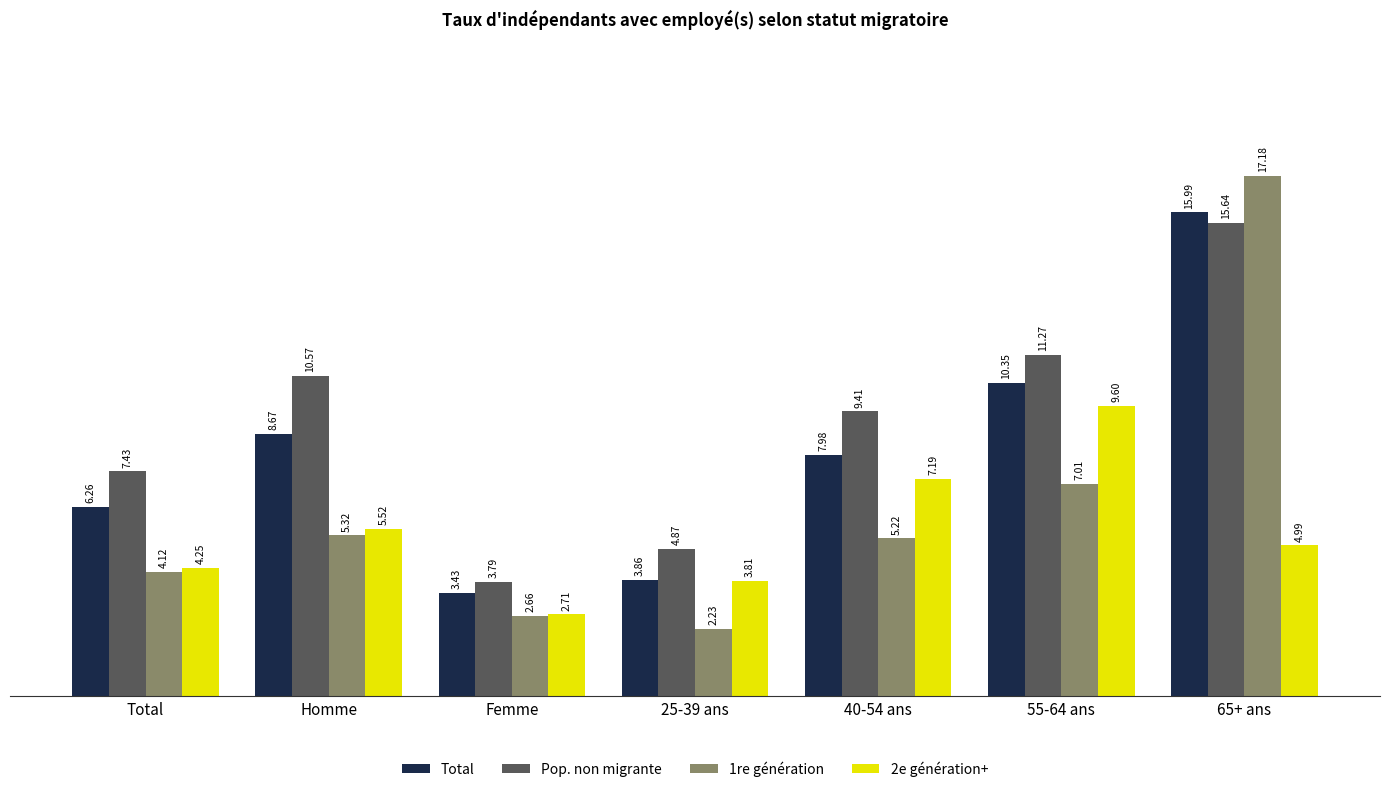

Is it true that 2e génération+ equals 2.4 at Total?

False